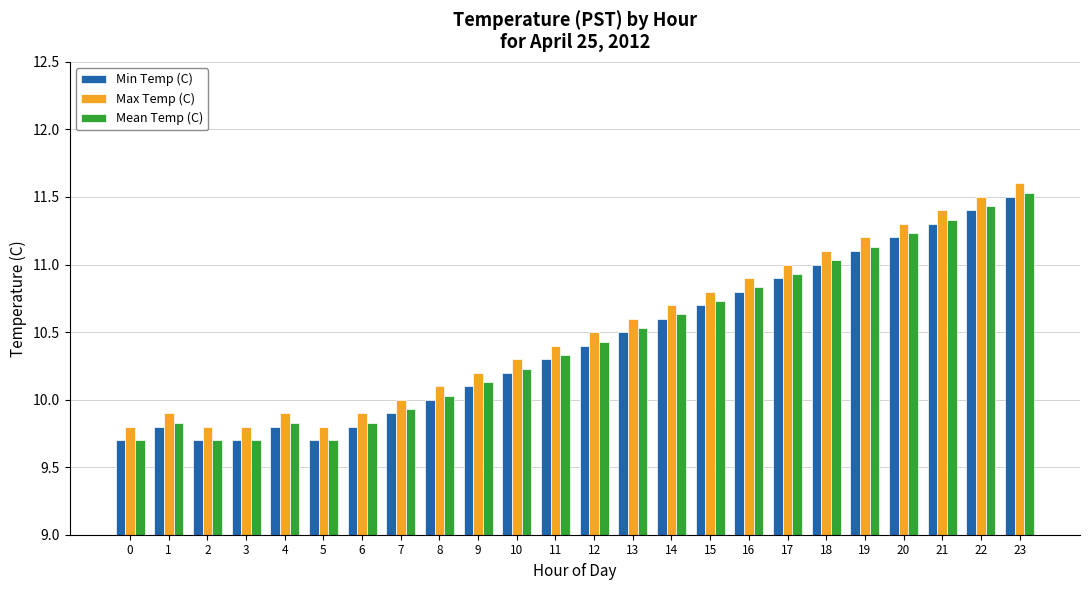

Does the chart contain stacked bars?

No